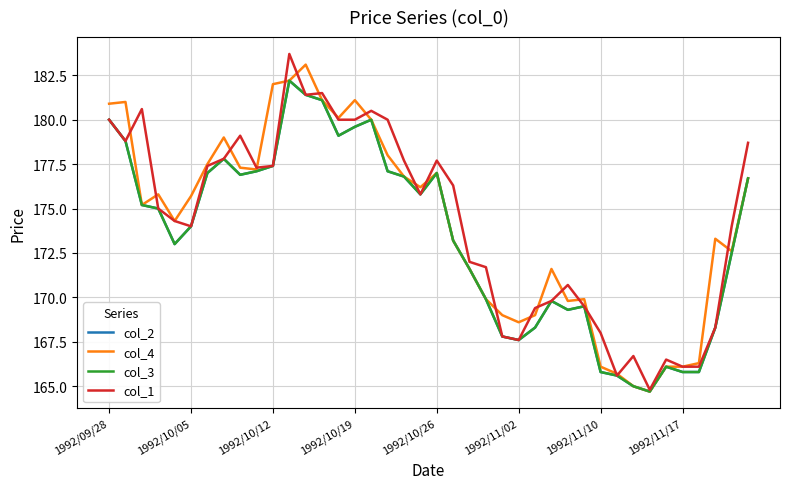

List the labels in order of col_1 value, largest first.

11, 13, 12, 1992/10/12, 16, 1992/09/28, 14, 15, 17, 8, 1992/10/05, 39, 1992/11/17, 18, 20, 1992/11/10, 10, 9, 21, 19, 1992/10/19, 1992/10/26, 1992/11/02, 38, 22, 23, 28, 27, 29, 26, 37, 30, 24, 25, 32, 34, 35, 36, 31, 33